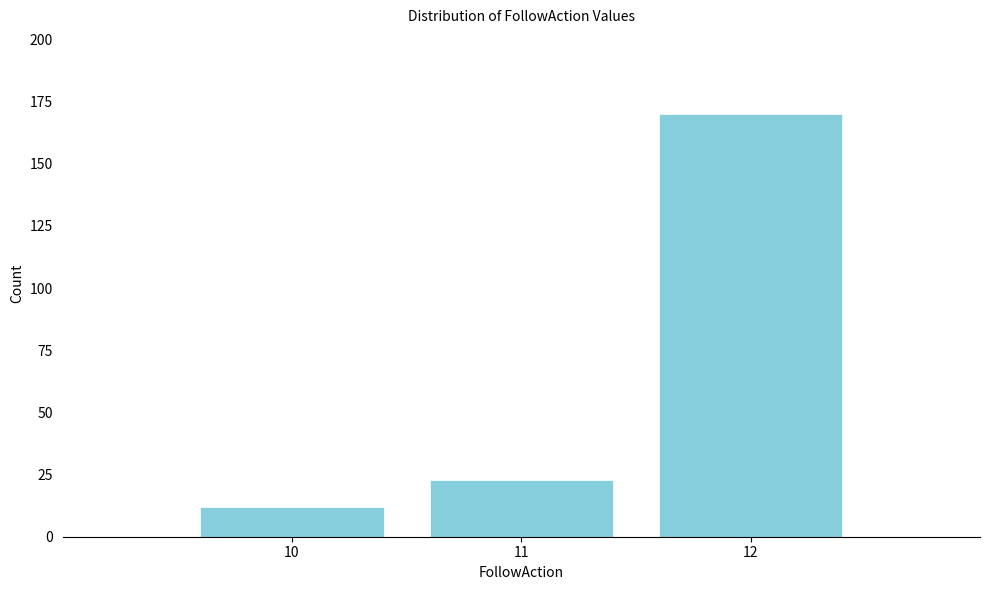

Reading left to right, extract all data points from this chart.

10=12	11=23	12=170